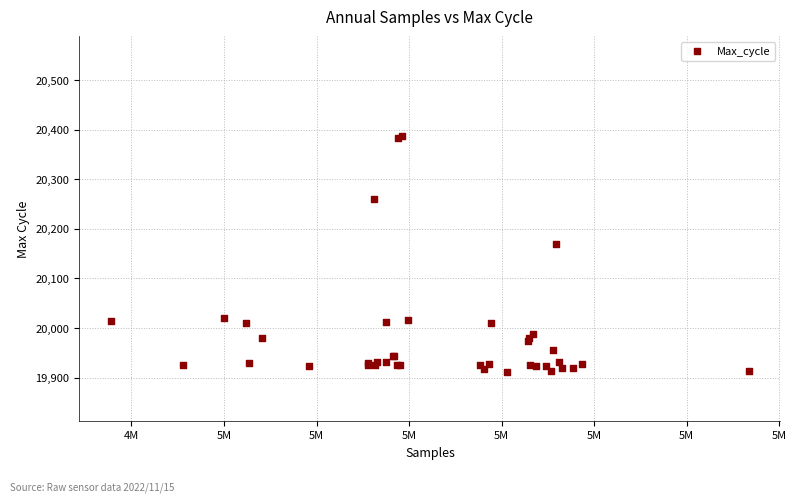

What Y value in the scatter plot is closest to 20150?

20169